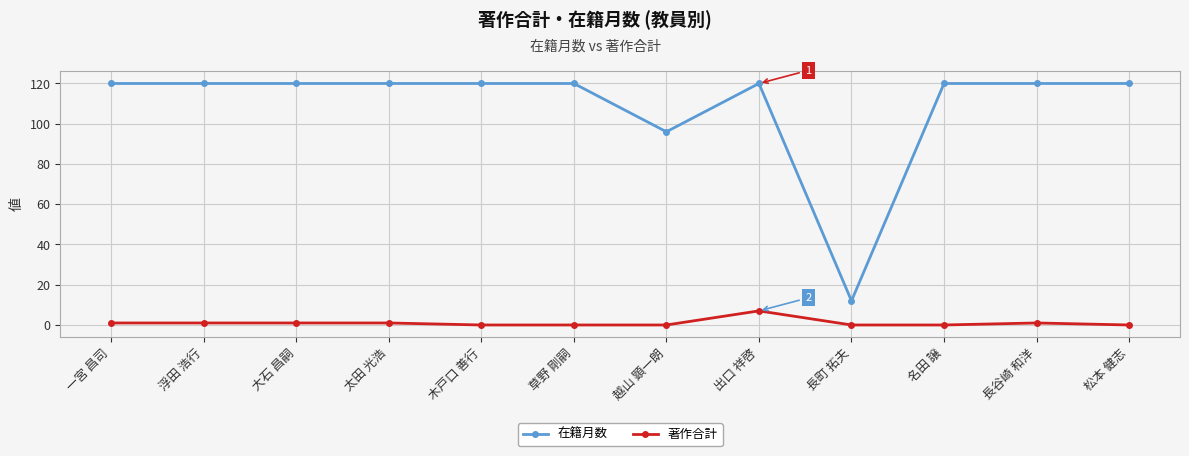

True or false: 著作合計 and 在籍月数 intersect in this chart.

False